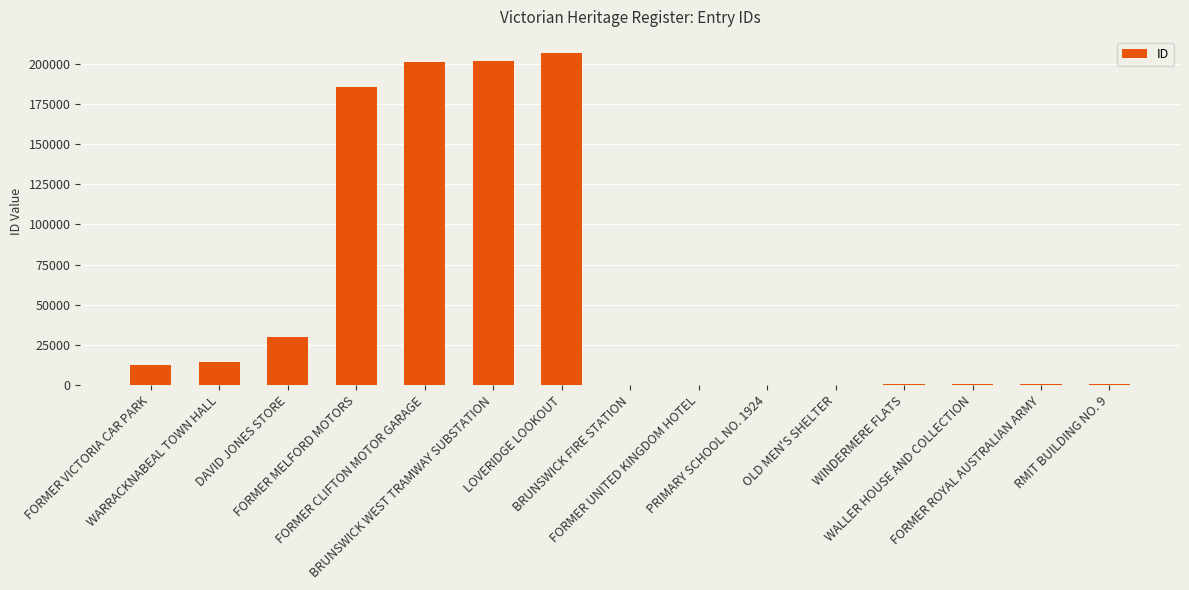

What is the sum of all values?

854626